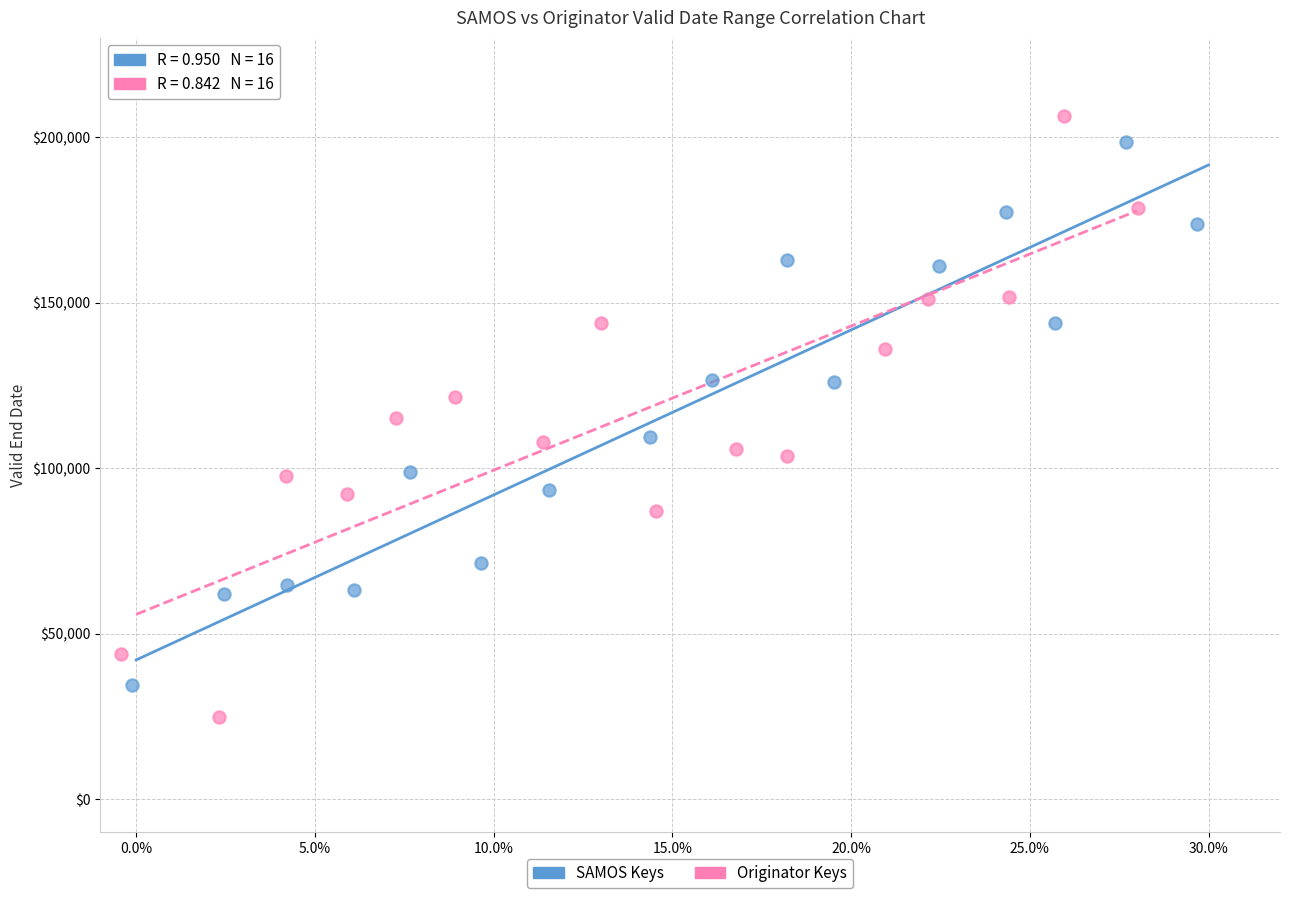

Which series has the widest spread of Y values?

Originator Keys